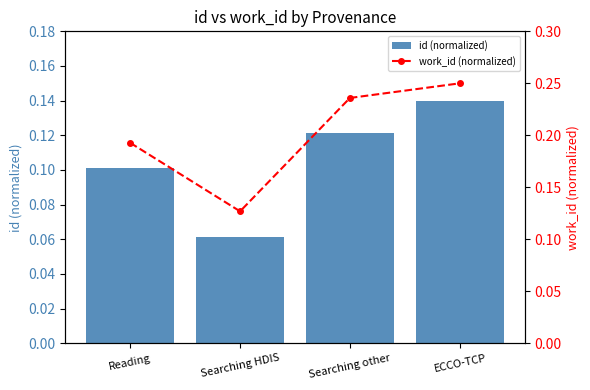

At which label is id (normalized) closest to 0?

Searching HDIS